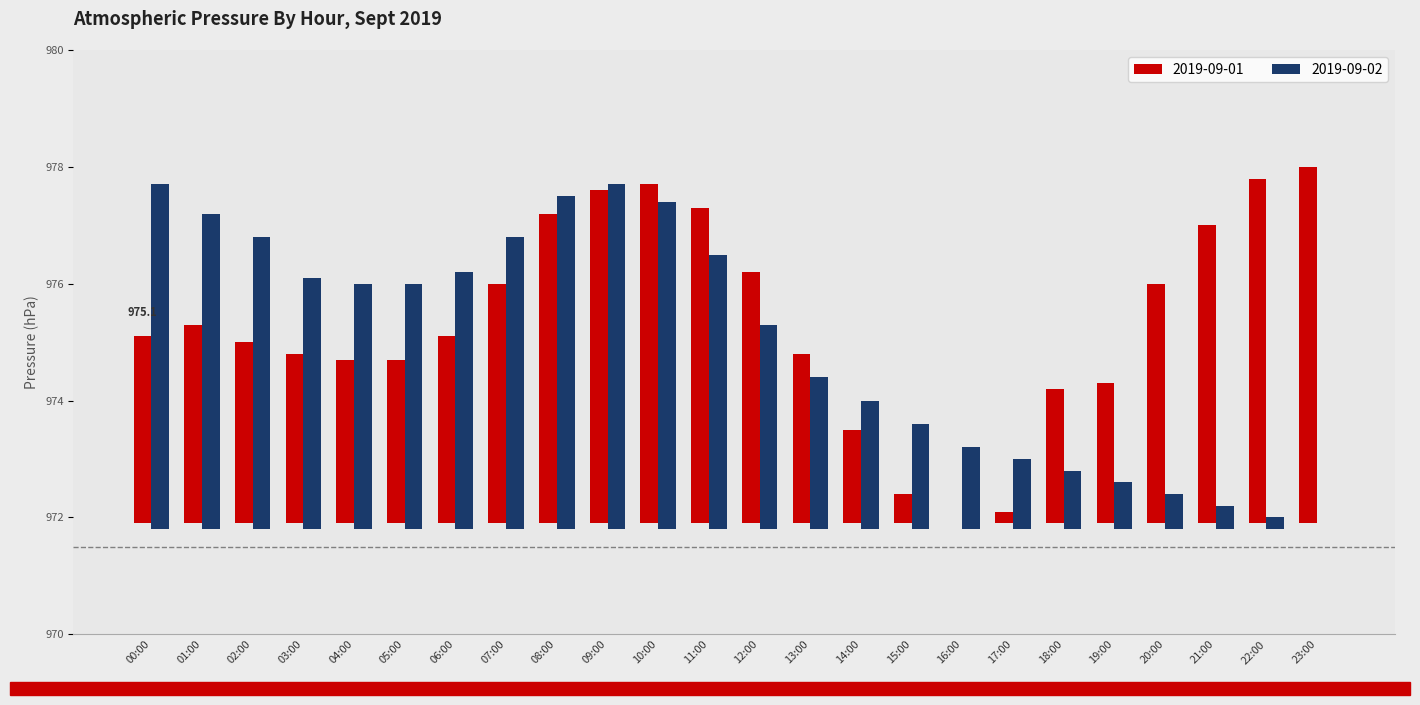

What is the label of the 10th bar from the right?

14:00